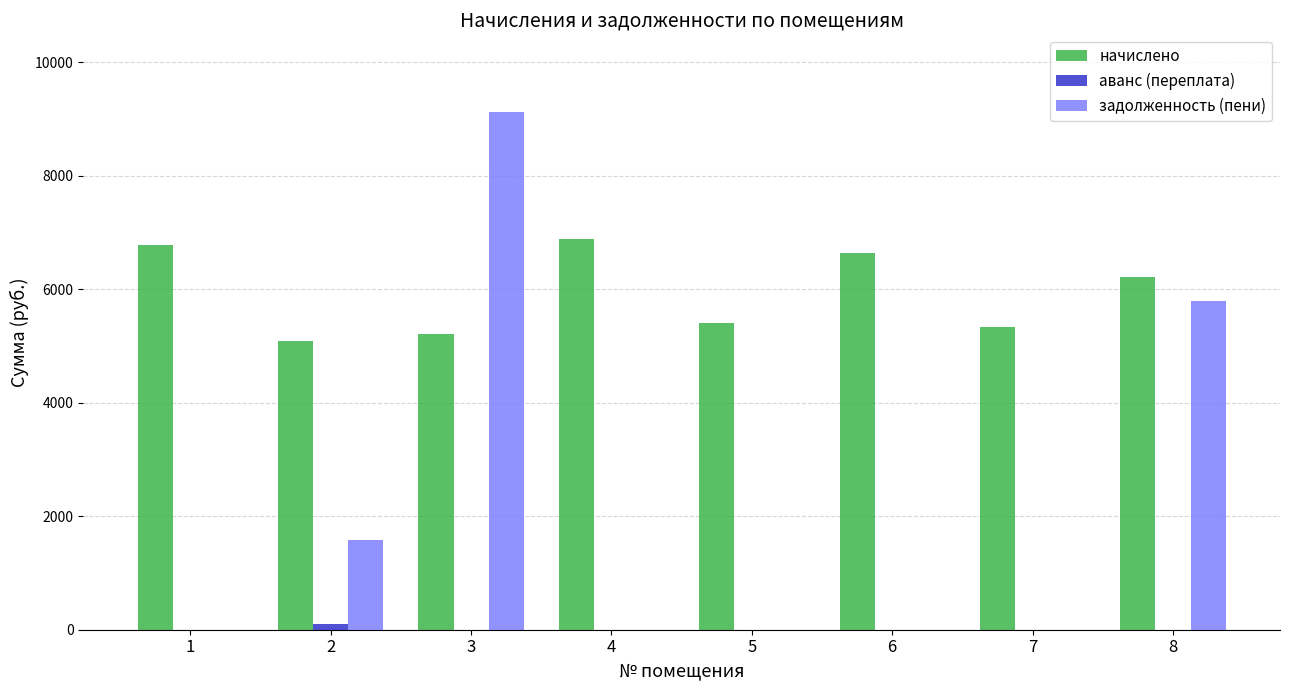

Which series changed the most between 7 and 8?

задолженность (пени)